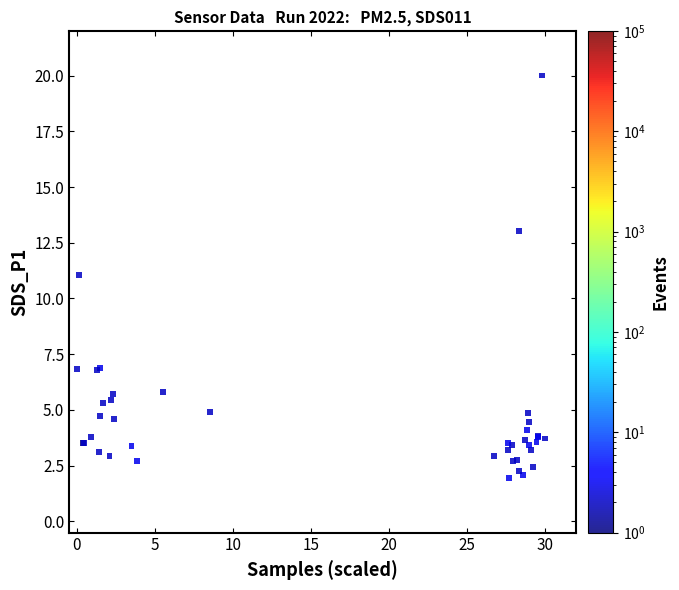

What Y value in the scatter plot is closest to 10?

11.1